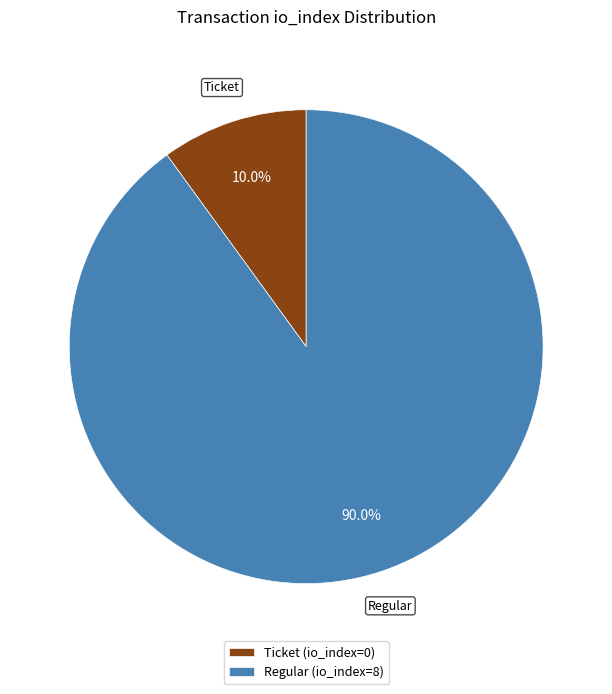

Count the number of slices in the pie.

2